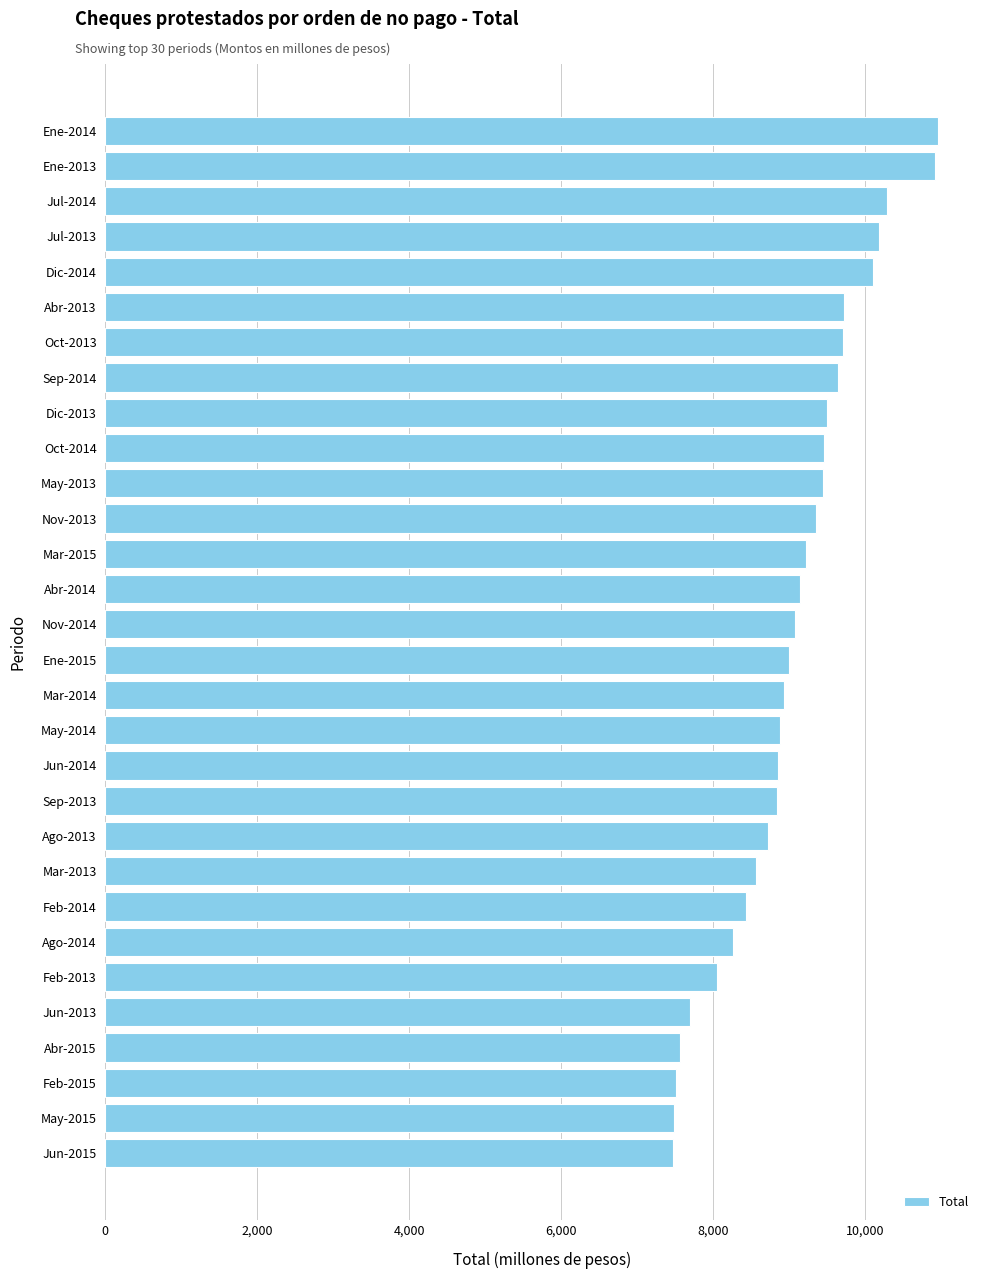

What is the difference between the maximum and minimum values?

3496